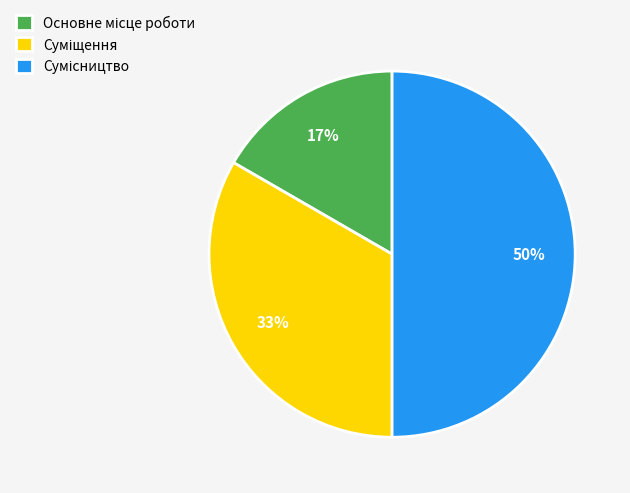

To the nearest percent, what is the average slice percentage?

33%